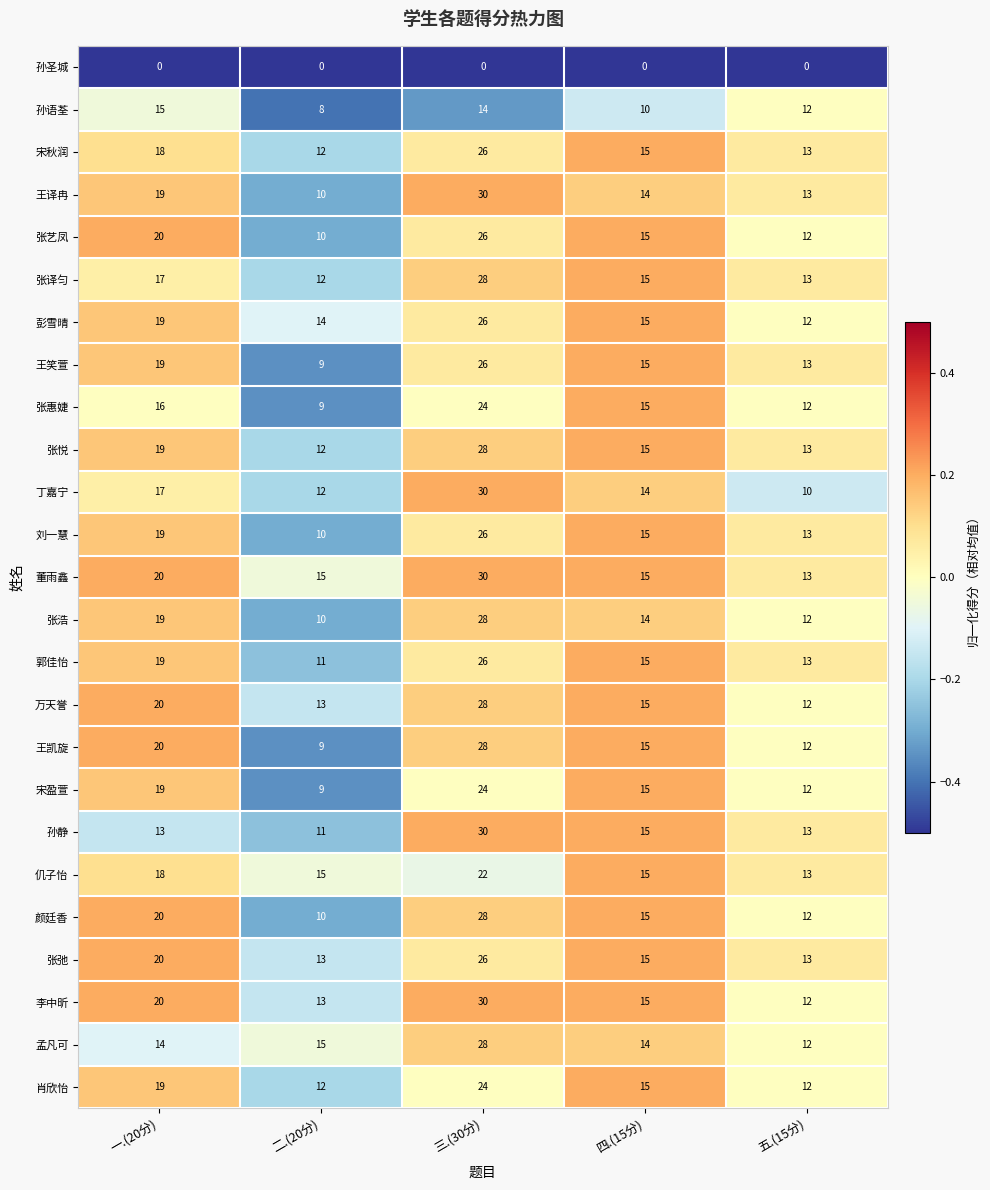

At which category is the sum across all series the highest?

三.(30分)